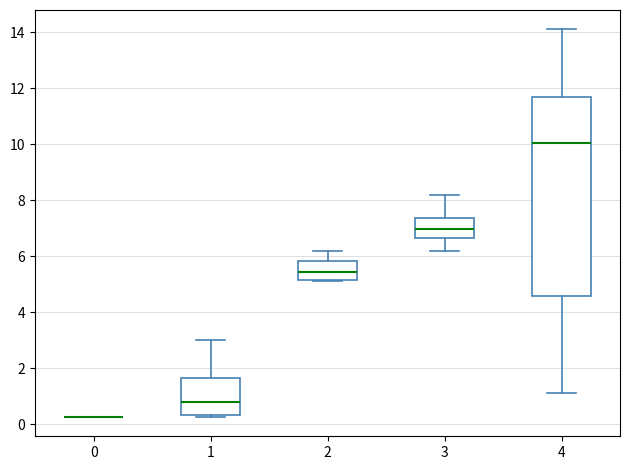

Comparing the boxes themselves (not the whiskers), which one is the tallest?

4